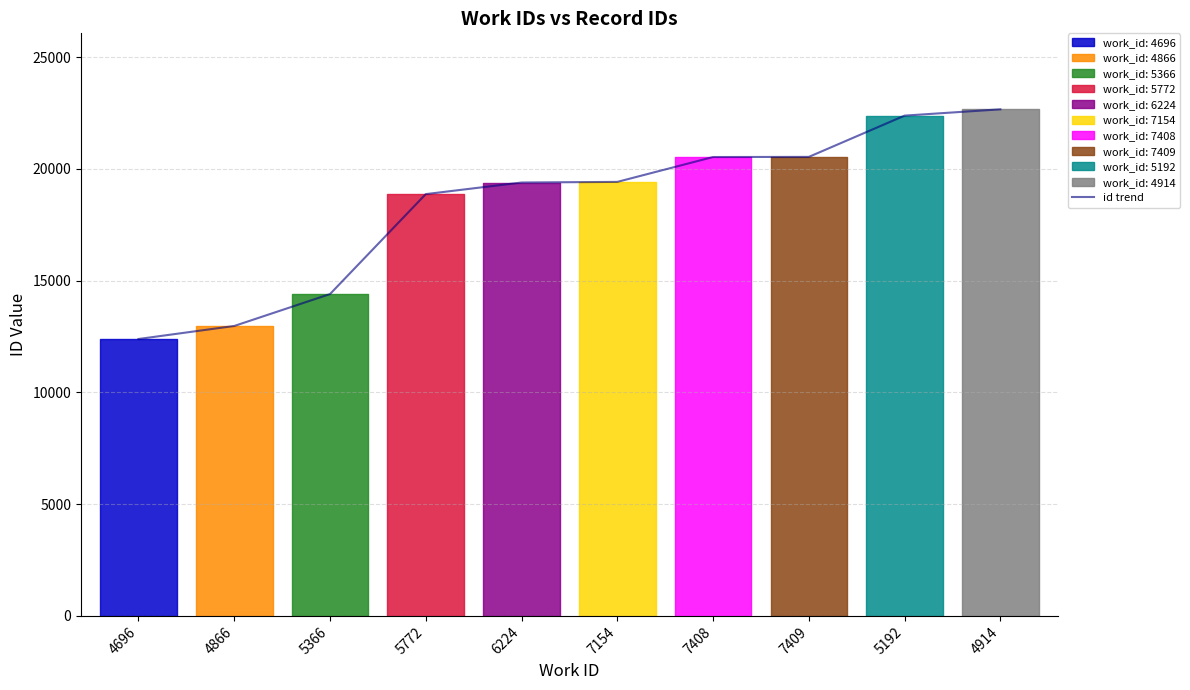

What position from the right is 5192?

2